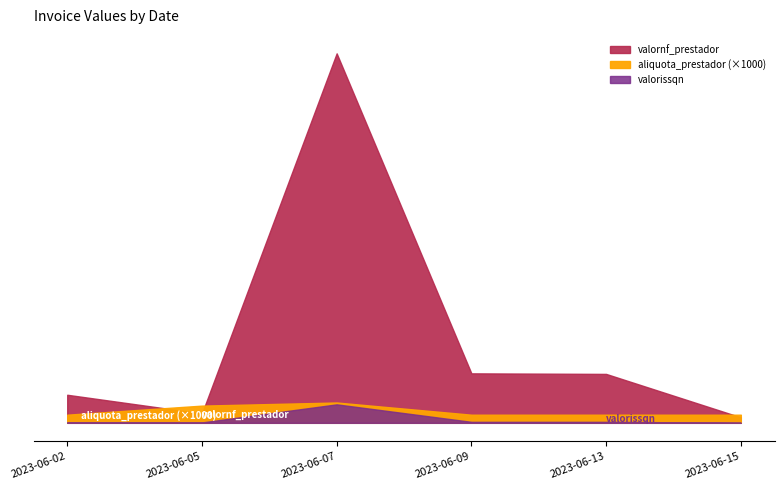

The aliquota_prestador series shows 2.0 at 2023-06-02. True or false?

True